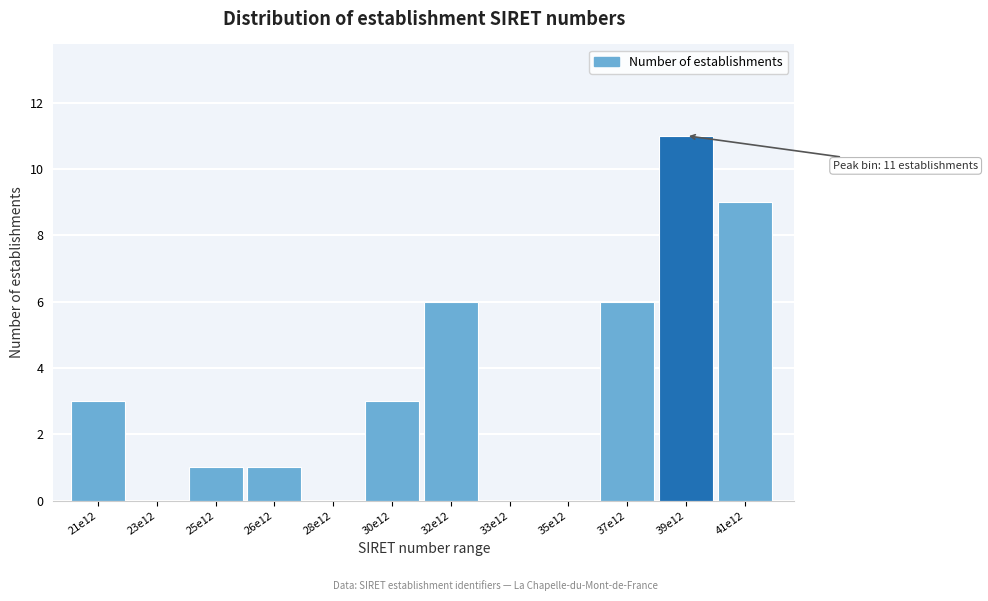

Reading right to left, transcribe all the data shown in this chart.

41e12=9	39e12=11	37e12=6	35e12=0	33e12=0	32e12=6	30e12=3	28e12=0	26e12=1	25e12=1	23e12=0	21e12=3